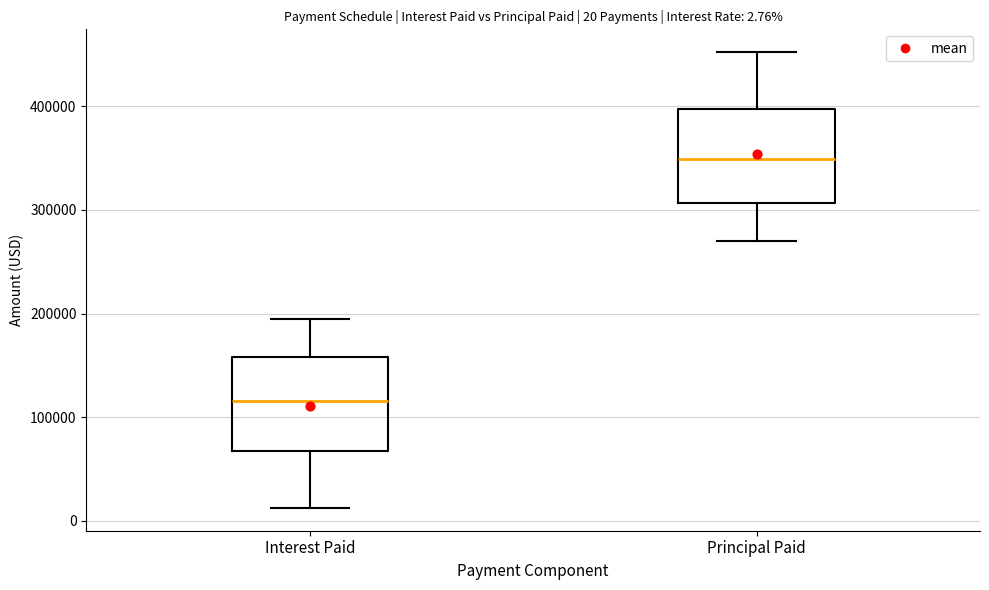

Which box has the highest median line?

Principal Paid